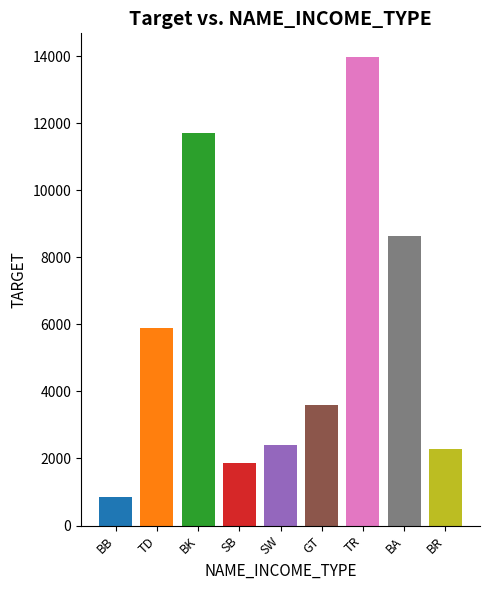

What is the difference between the values at TR and SB?

12120